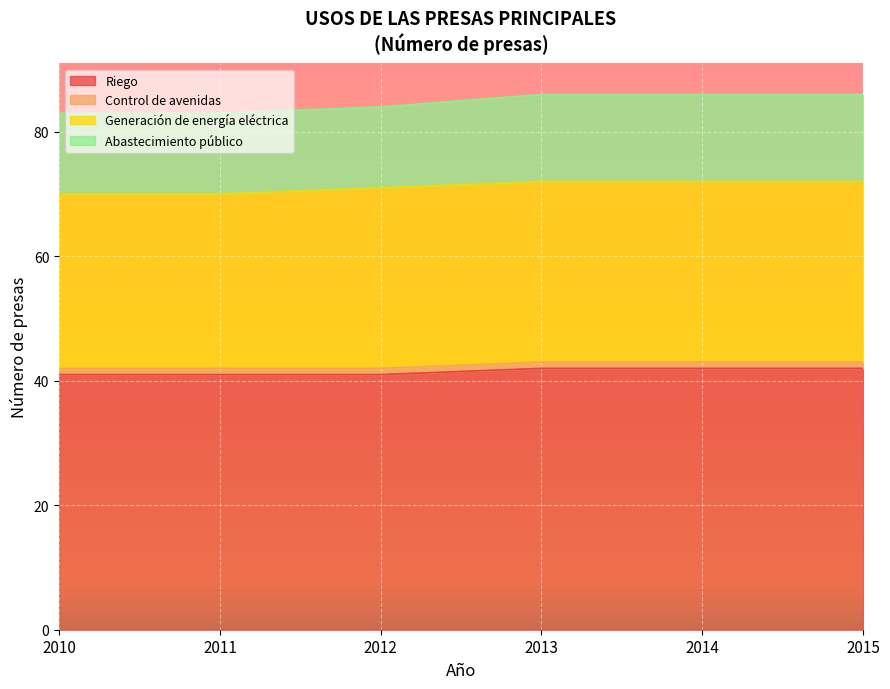

What is the minimum value for Riego?

41